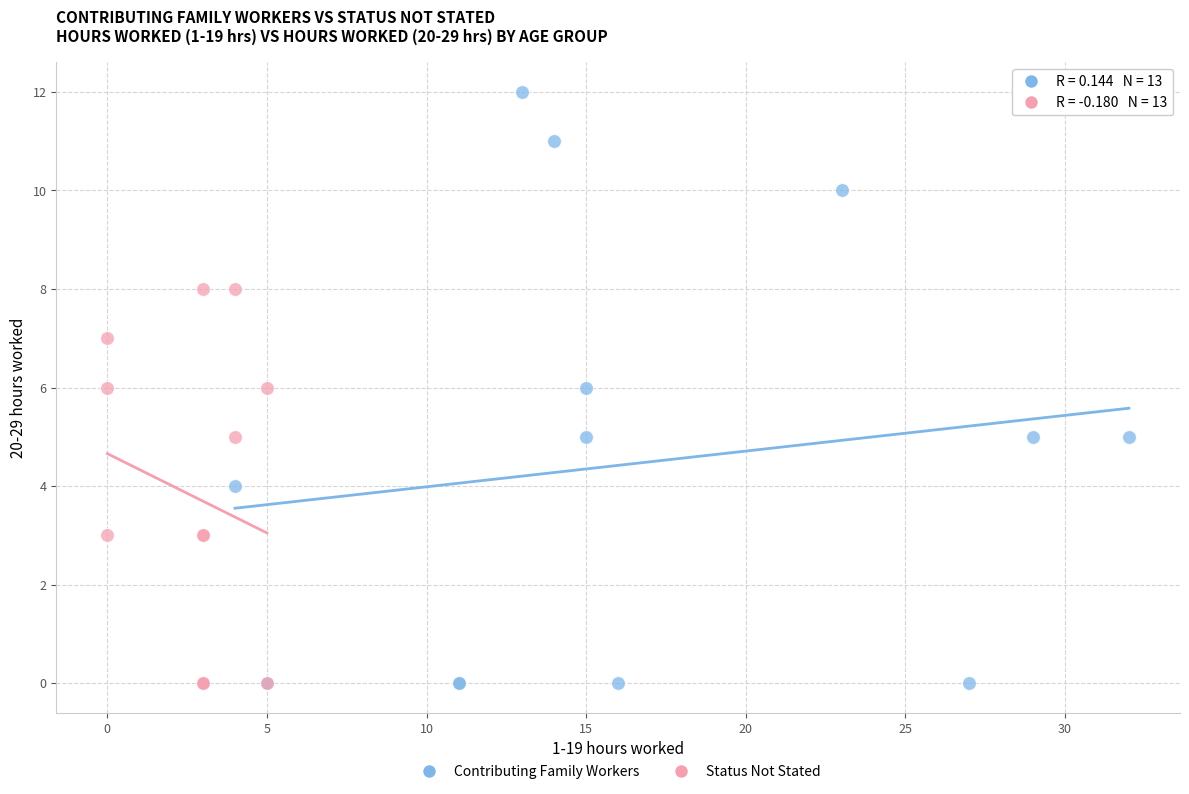

Which series reaches the maximum Y coordinate?

Contributing Family Workers